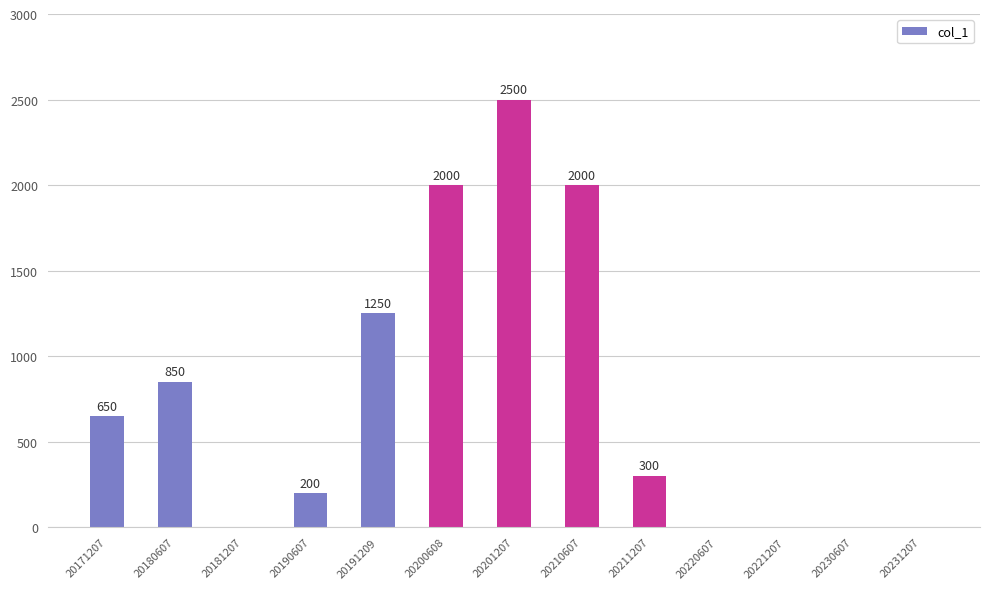

What is the average value?

750